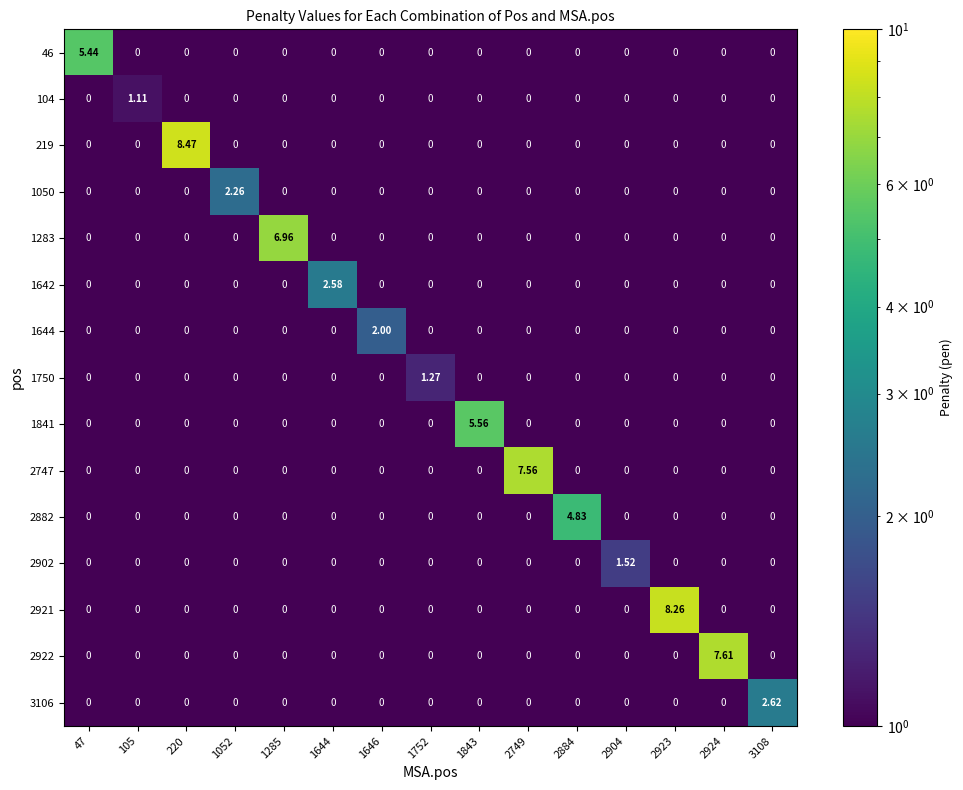

How many values in the 104 series exceed 0?

1